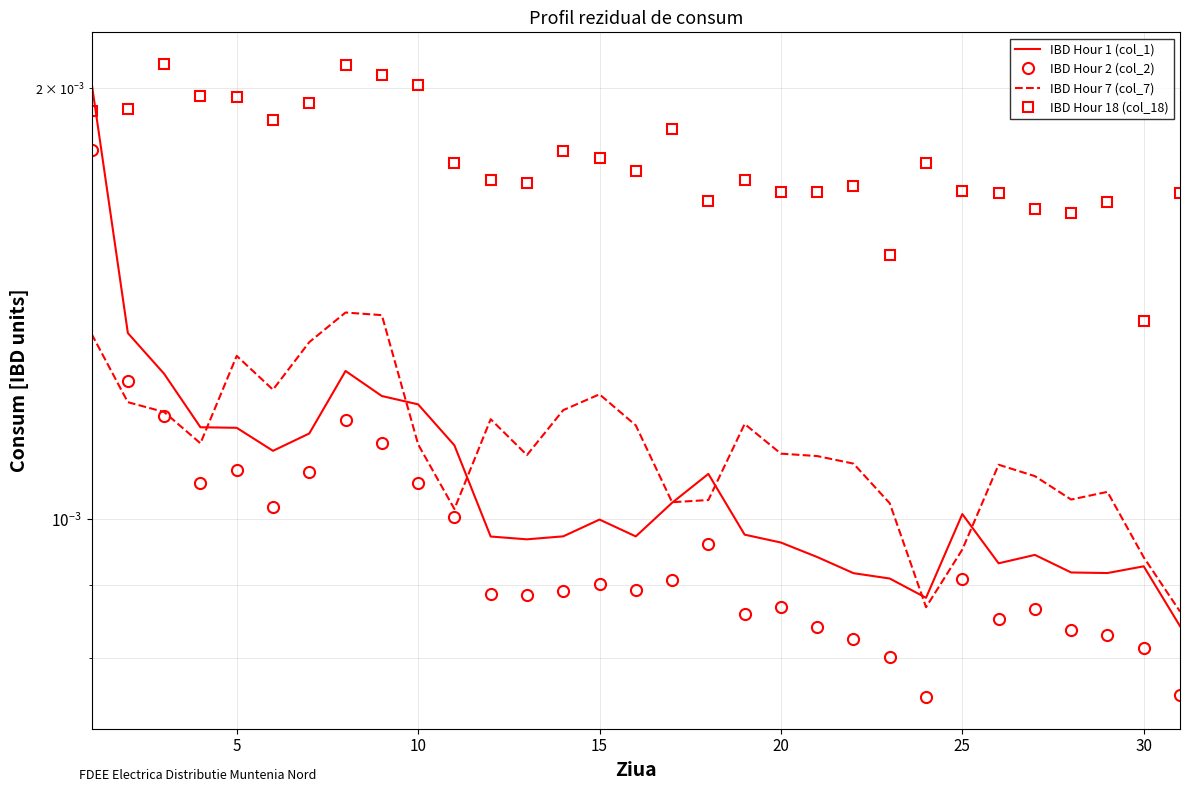

Is this an area chart (filled region under the line)?

No